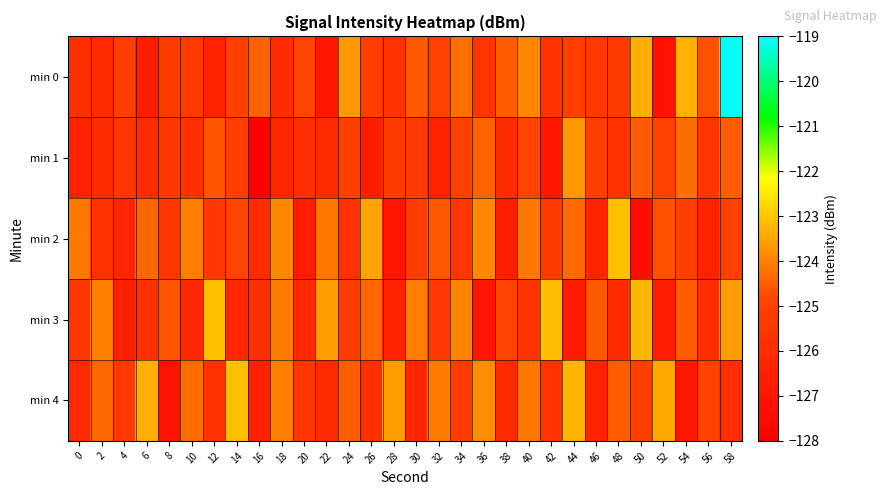

What is the difference between the highest and lowest values at 32?

2.4